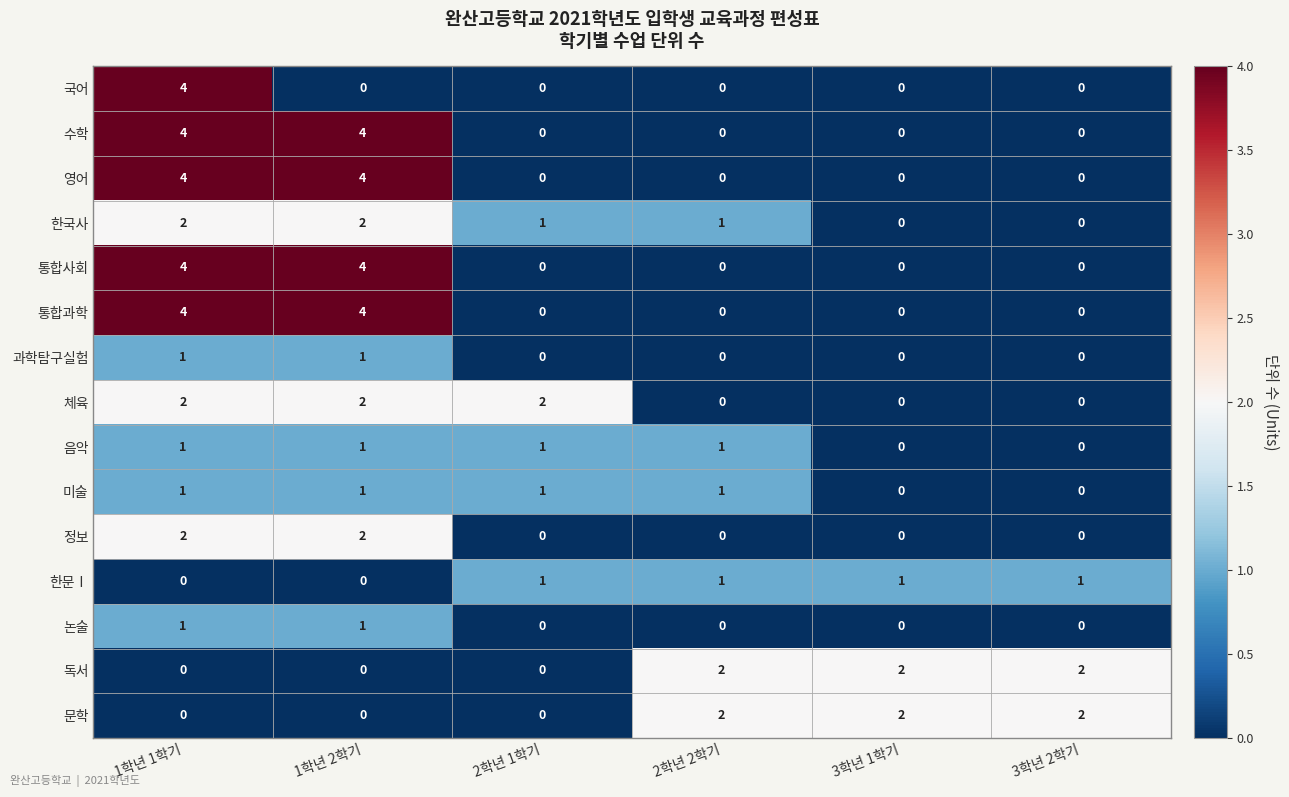

Count the 영어 values in the range 0 to 4.

6